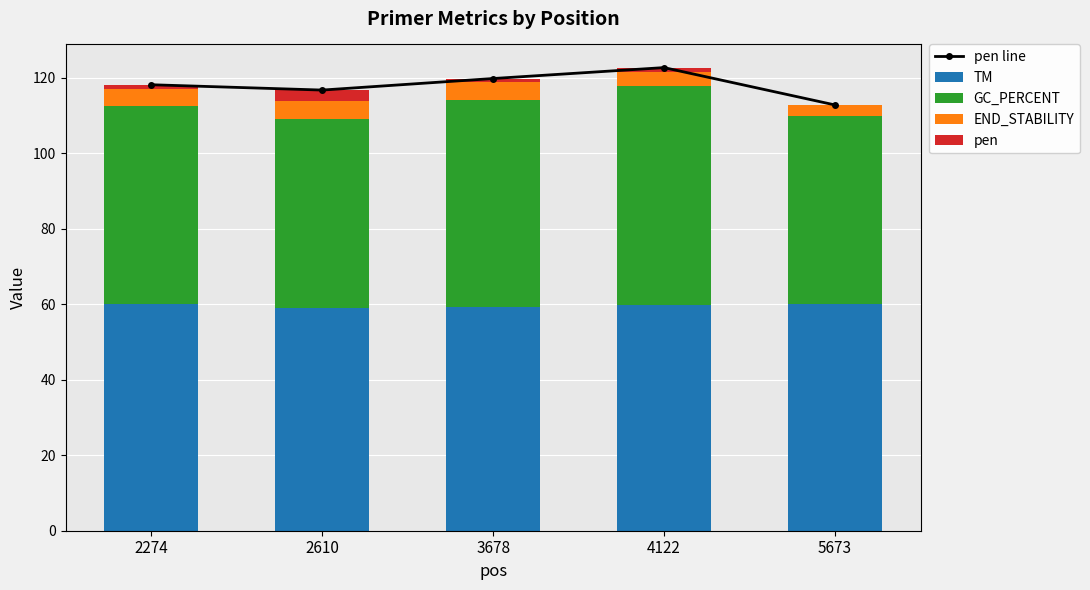

Which series has the largest range (max minus min)?

pen line